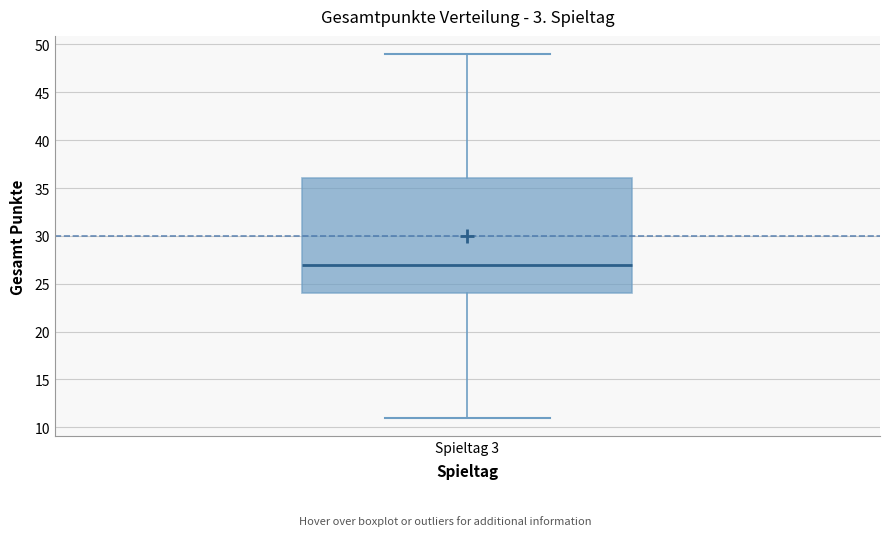

Where does the median line of the box for Spieltag 3 sit on the y-axis? The values are not printed on the chart, so give them approximately, as read against the axis.

27